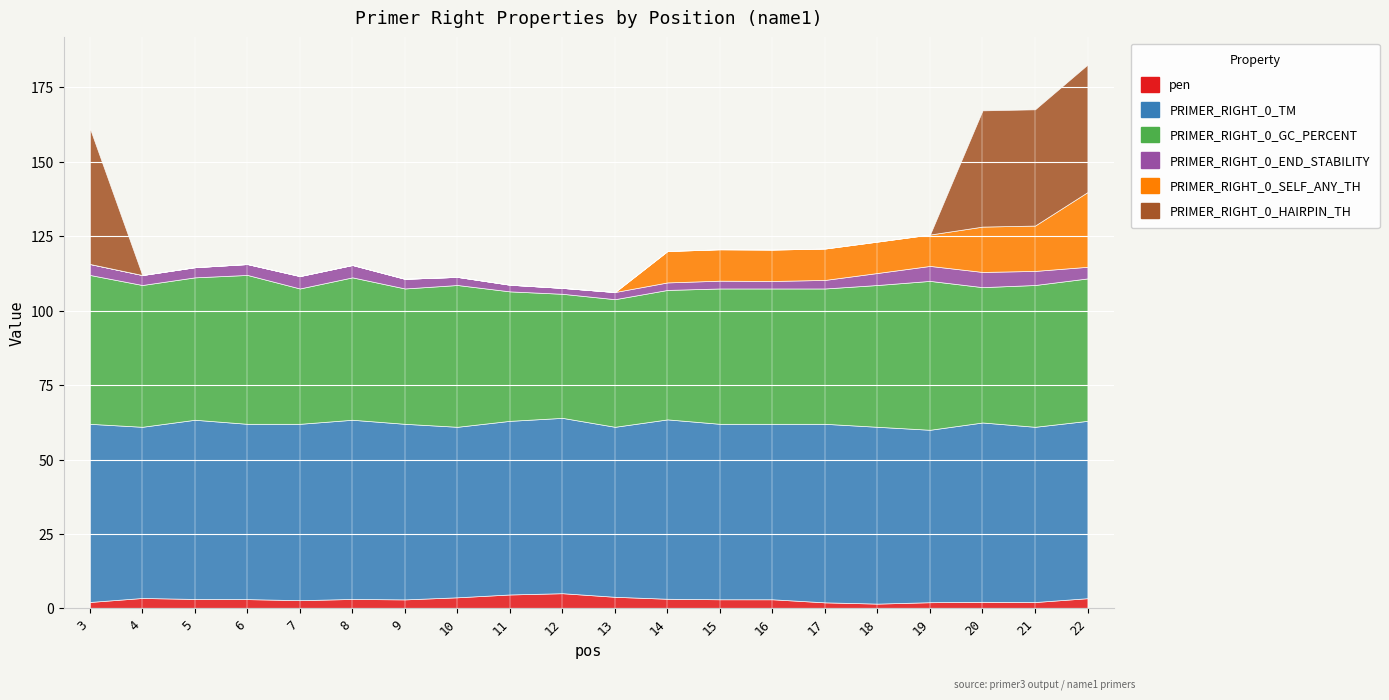

What is the value of the PRIMER_RIGHT_0_END_STABILITY bar at the 6th from the left?

4.2